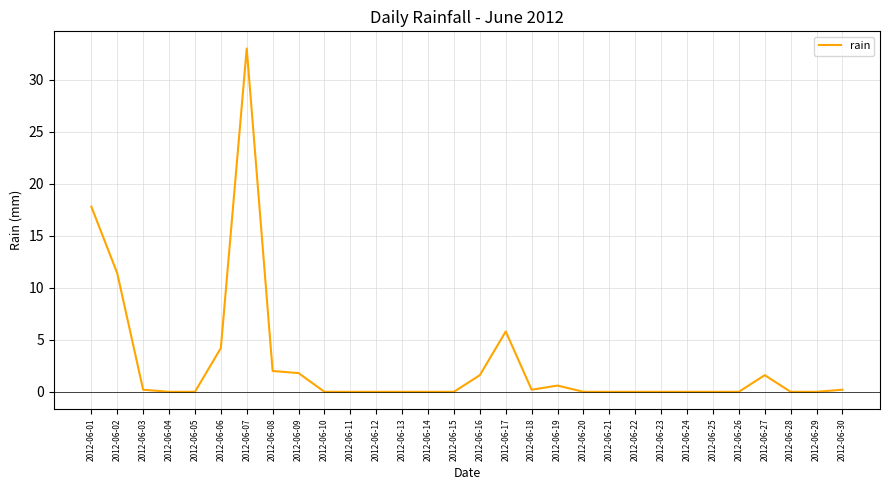

Is it true that the value at 2012-06-05 is 22.1?

False